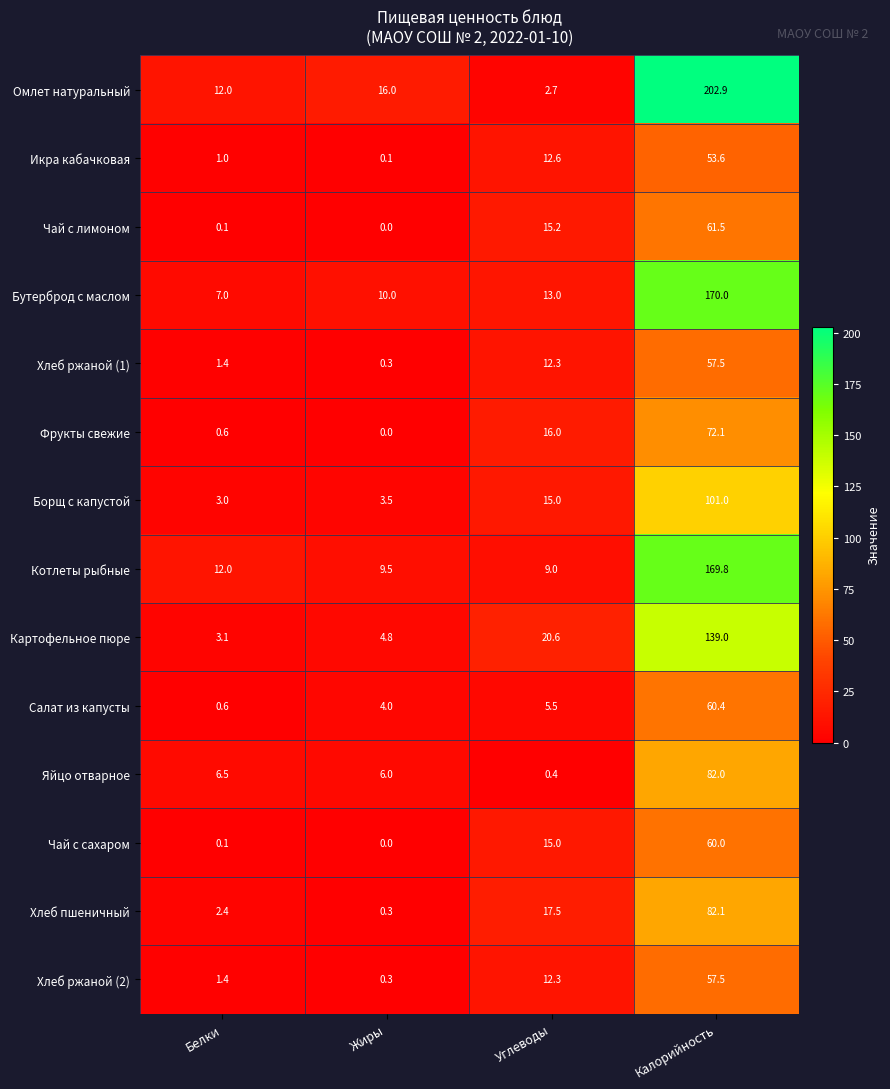

List the labels in order of Хлеб пшеничный value, largest first.

Калорийность, Углеводы, Белки, Жиры